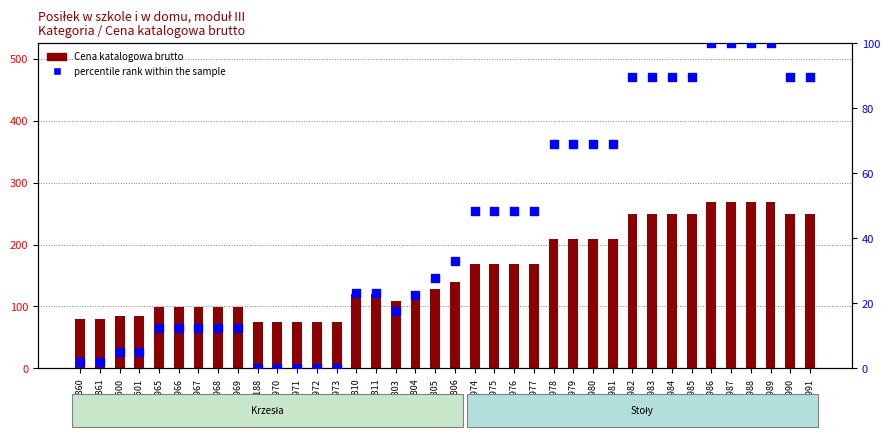

What are all the series names shown in the legend?

Cena katalogowa brutto, percentile rank within the sample